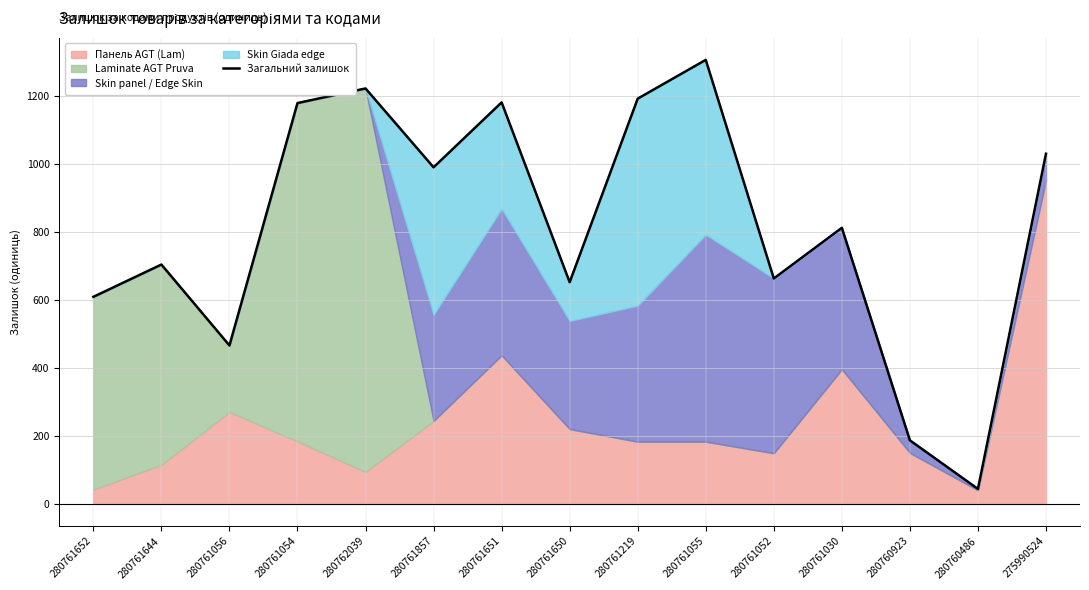

Which category has the highest value across all series?

280761055